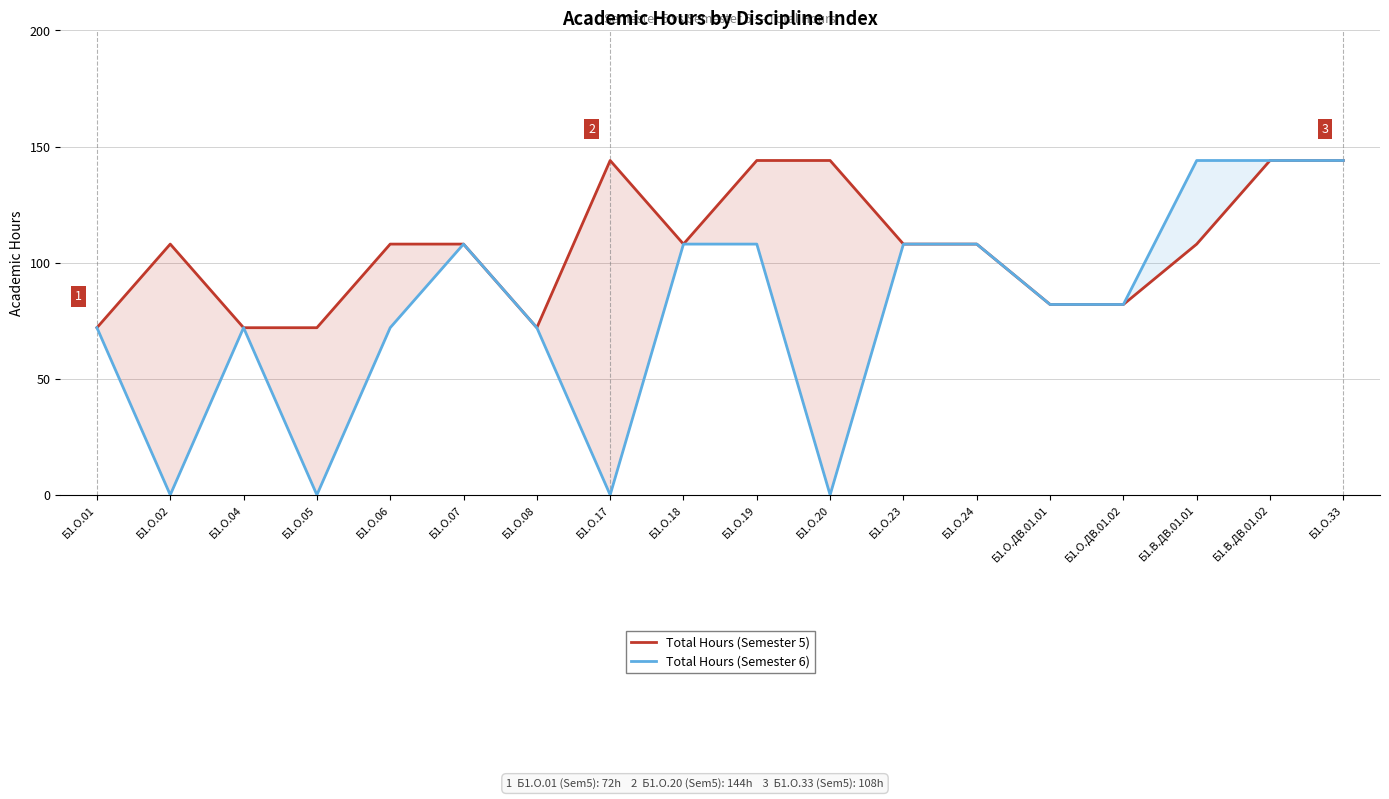

Reading left to right, list all the values displayed in this chart.

Total Hours (Semester 5): Б1.О.01=72	Б1.О.02=108	Б1.О.04=72	Б1.О.05=72	Б1.О.06=108	Б1.О.07=108	Б1.О.08=72	Б1.О.17=144	Б1.О.18=108	Б1.О.19=144	Б1.О.20=144	Б1.О.23=108	Б1.О.24=108	Б1.О.ДВ.01.01=82	Б1.О.ДВ.01.02=82	Б1.В.ДВ.01.01=108	Б1.В.ДВ.01.02=144	Б1.О.33=144
Total Hours (Semester 6): Б1.О.01=72	Б1.О.02=0	Б1.О.04=72	Б1.О.05=0	Б1.О.06=72	Б1.О.07=108	Б1.О.08=72	Б1.О.17=0	Б1.О.18=108	Б1.О.19=108	Б1.О.20=0	Б1.О.23=108	Б1.О.24=108	Б1.О.ДВ.01.01=82	Б1.О.ДВ.01.02=82	Б1.В.ДВ.01.01=144	Б1.В.ДВ.01.02=144	Б1.О.33=144